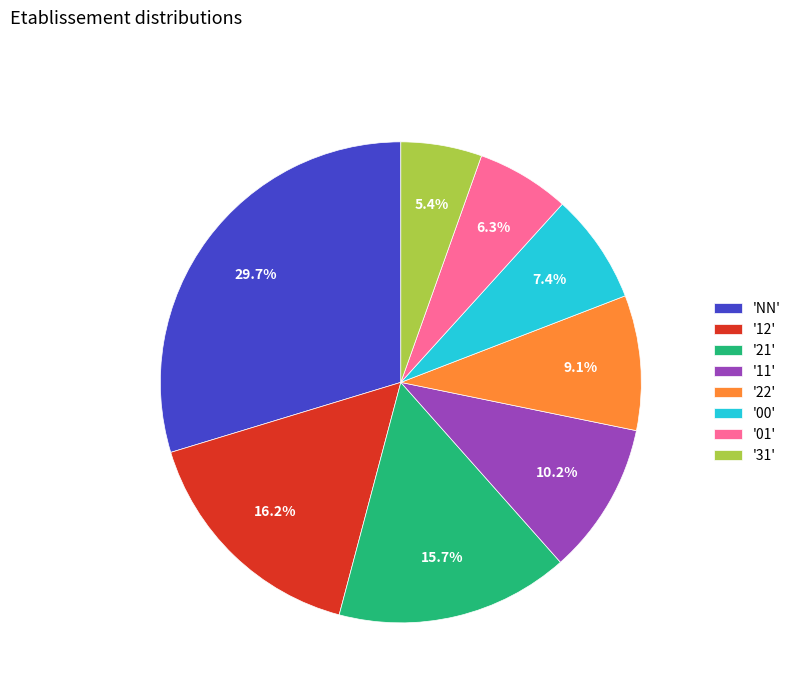

What percentage is NOT represented by 'NN'?

70.3%